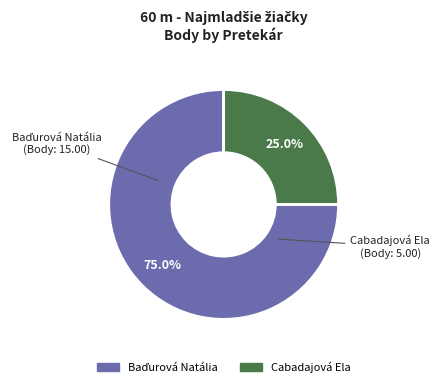

Is Cabadajová Ela the majority of the pie?

No